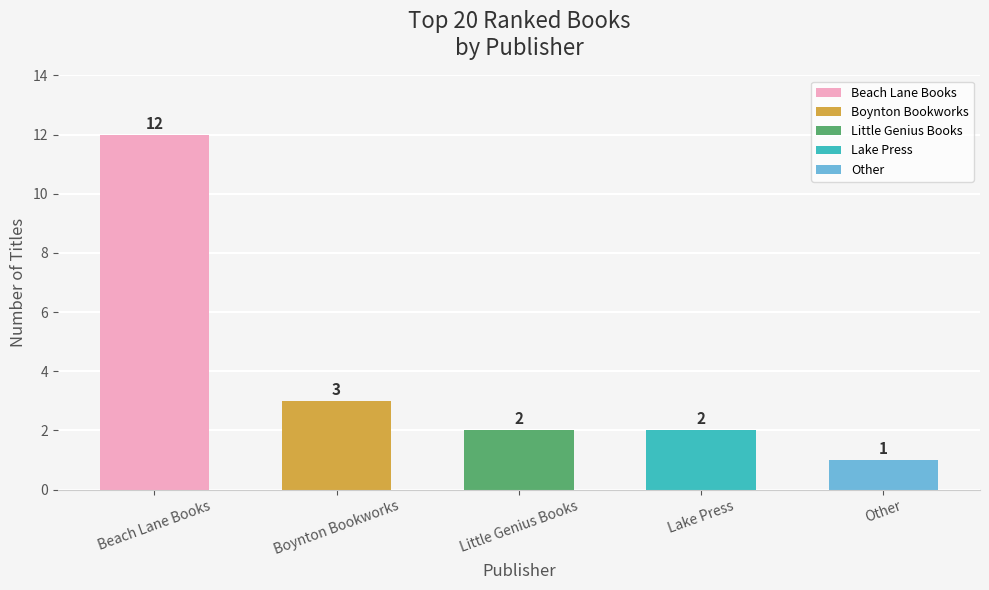

Does the chart contain any negative values?

No